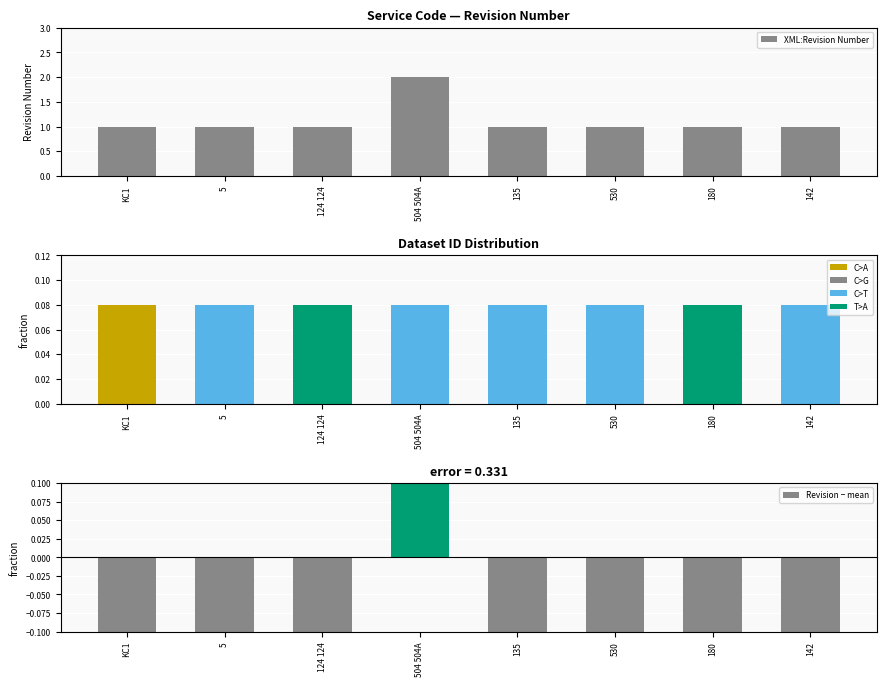

What is the difference between the highest and lowest values at 142?

1.1